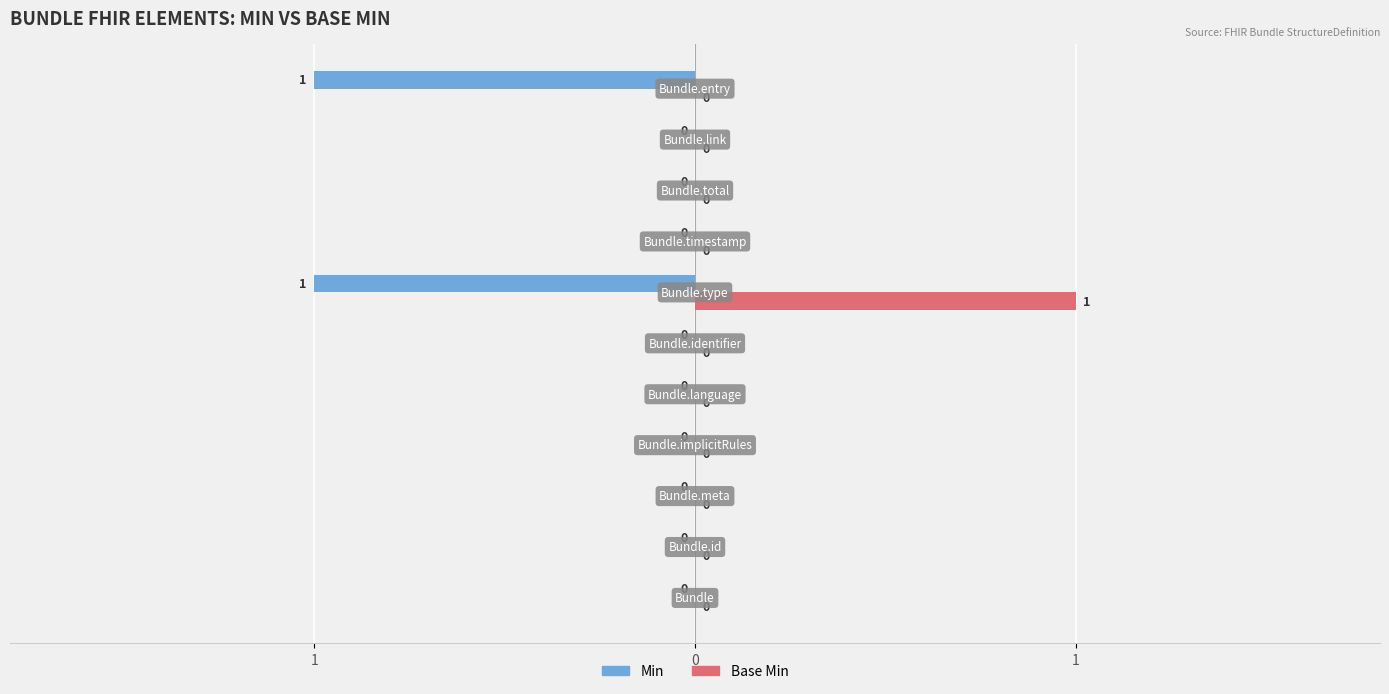

At how many categories does at least one series exceed 0?

2